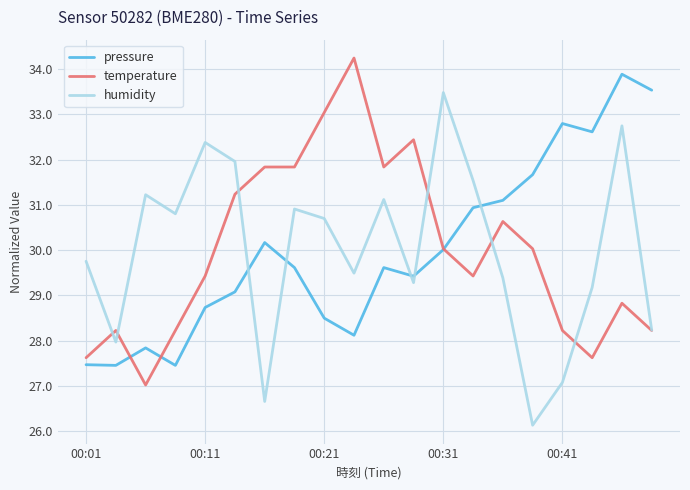

List the series in order of their peak value, lowest first.

humidity, pressure, temperature